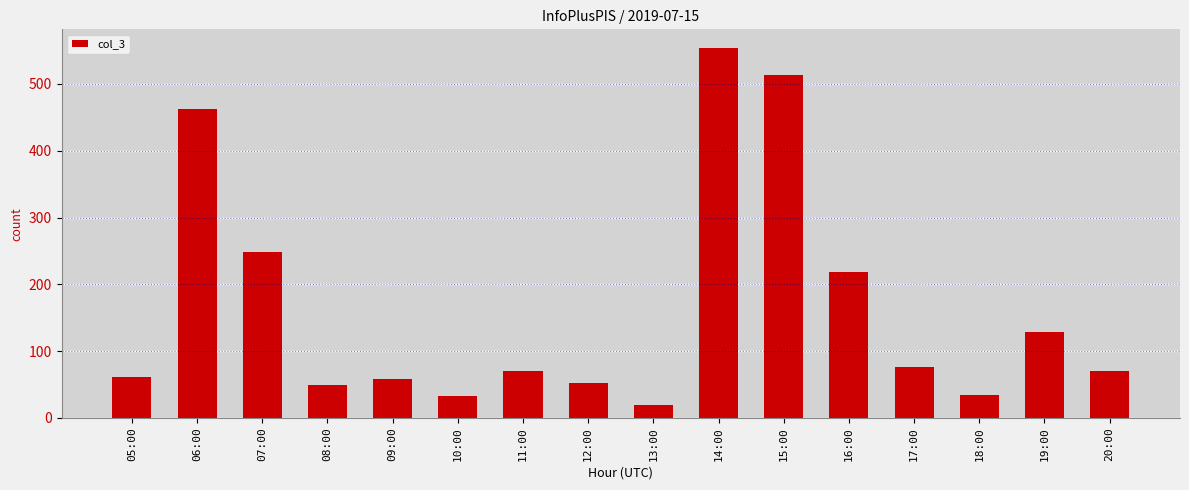

What is the label of the 5th bar from the left?

09:00